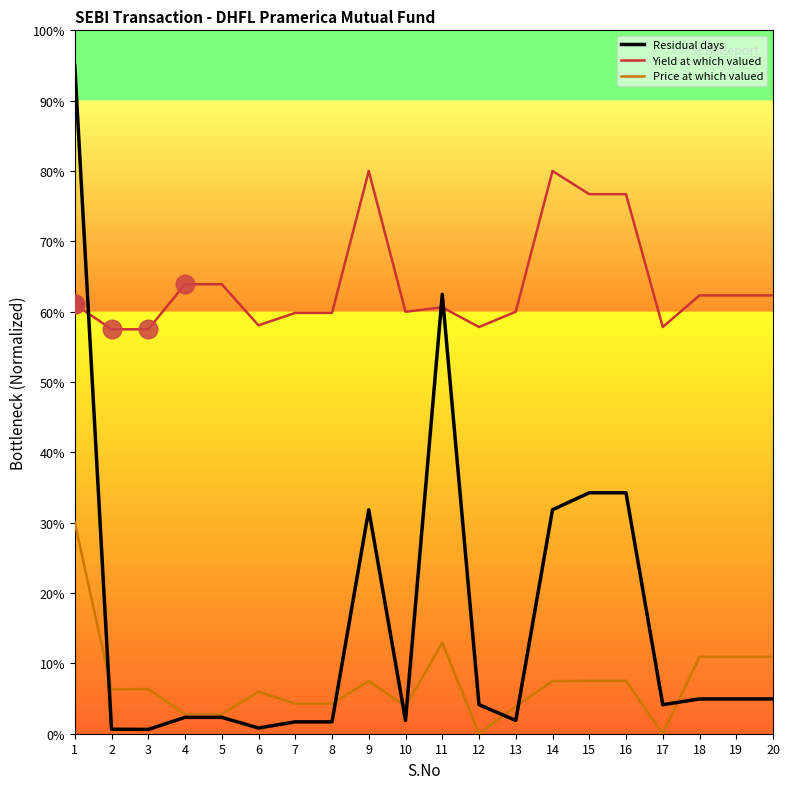

Is the value of Residual days at 15 greater than the value of Yield at which valued at 5?

No